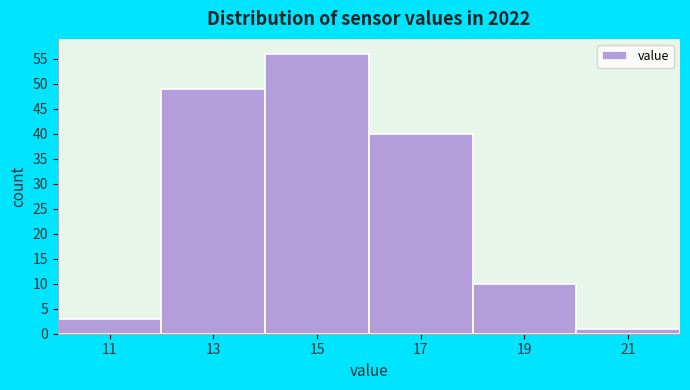

Which range on the x-axis has the tallest bar?

14 to 16